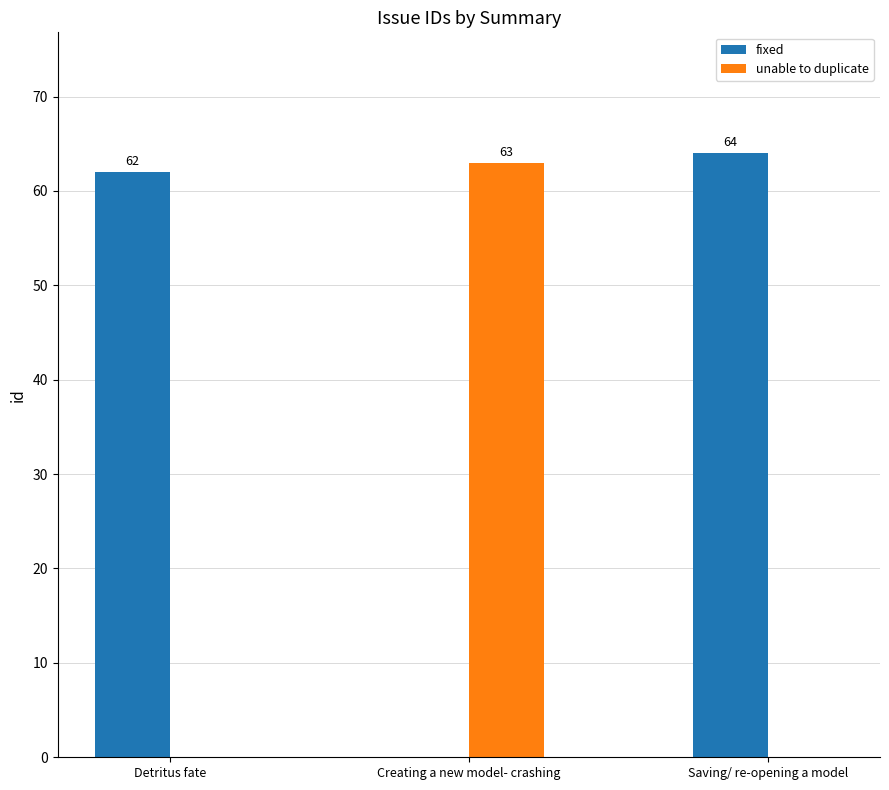

Where is fixed nearest to the value 32?

Detritus fate